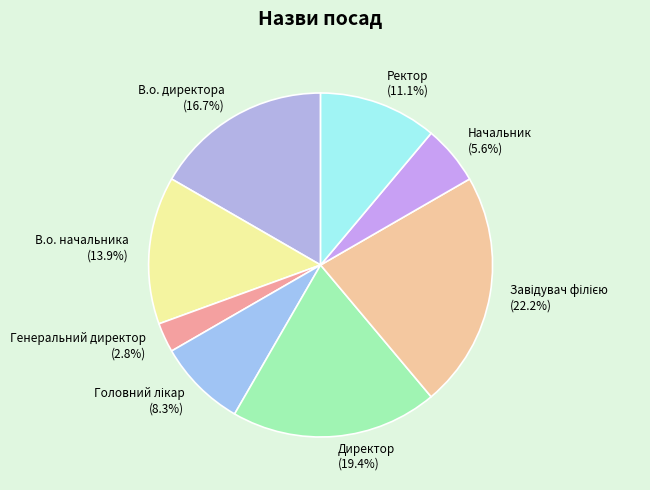

Which slice is the smallest?

Генеральний директор